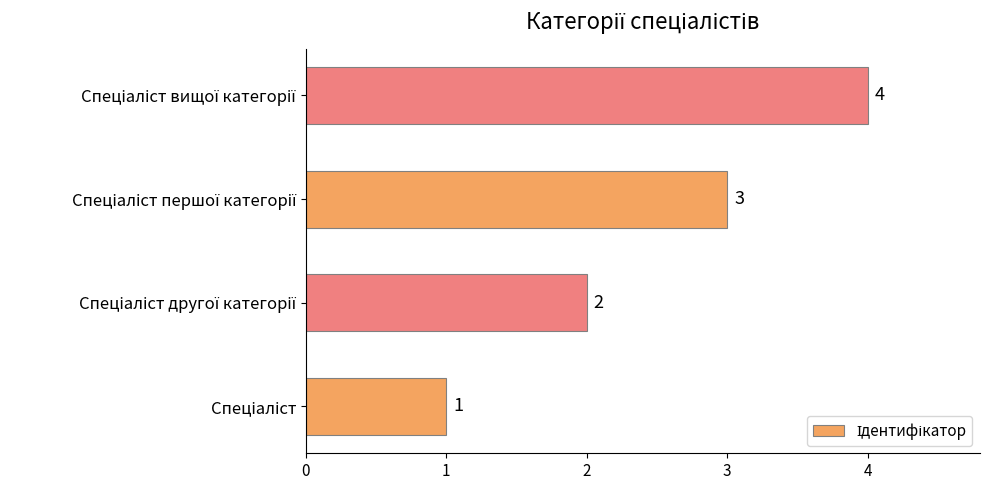

What is the smallest value displayed?

1